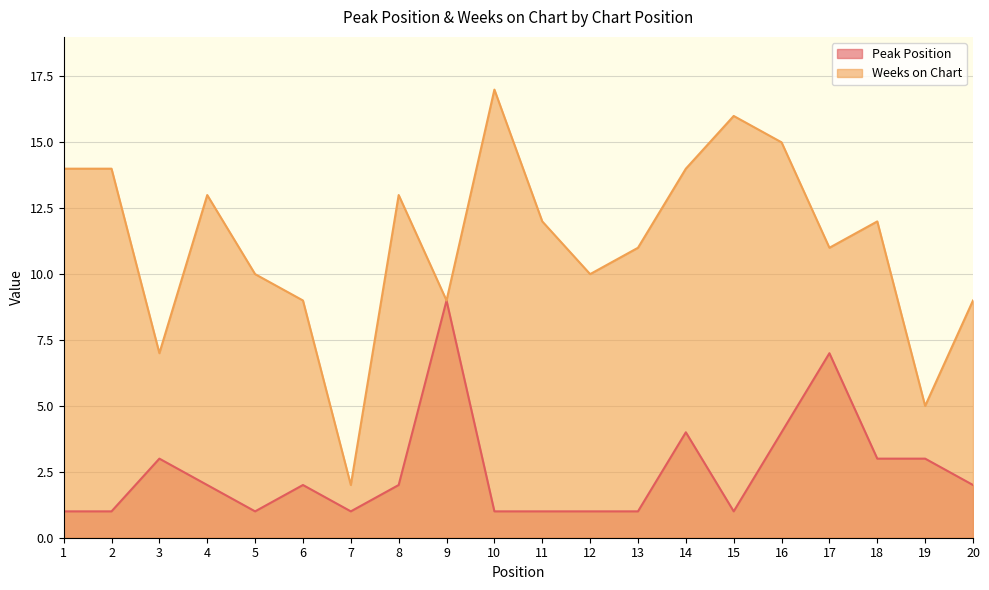

Which series has the largest total across all categories?

Weeks on Chart